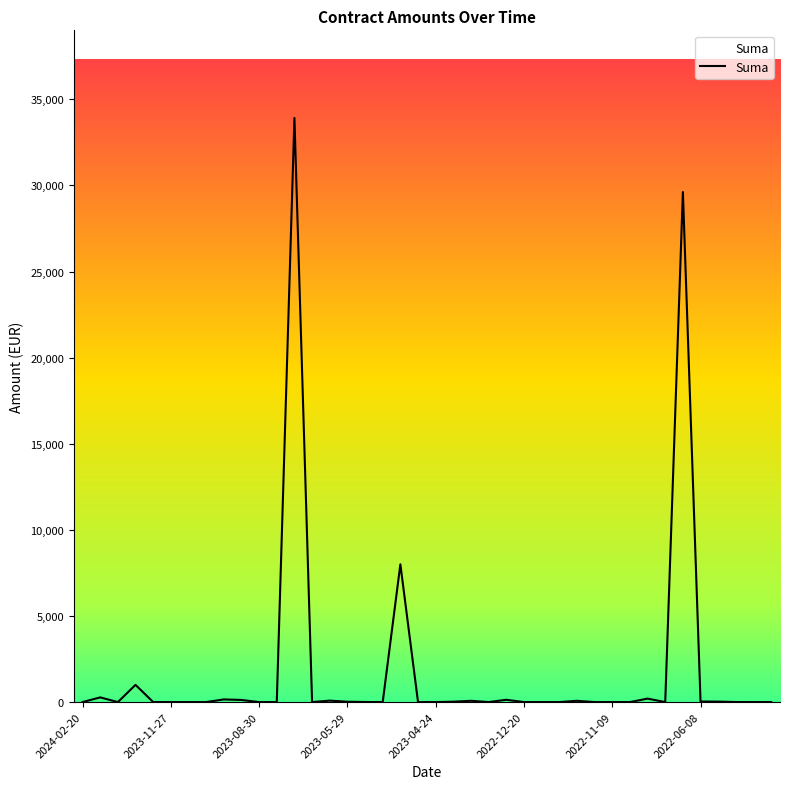

Count the number of data series in this chart.

1